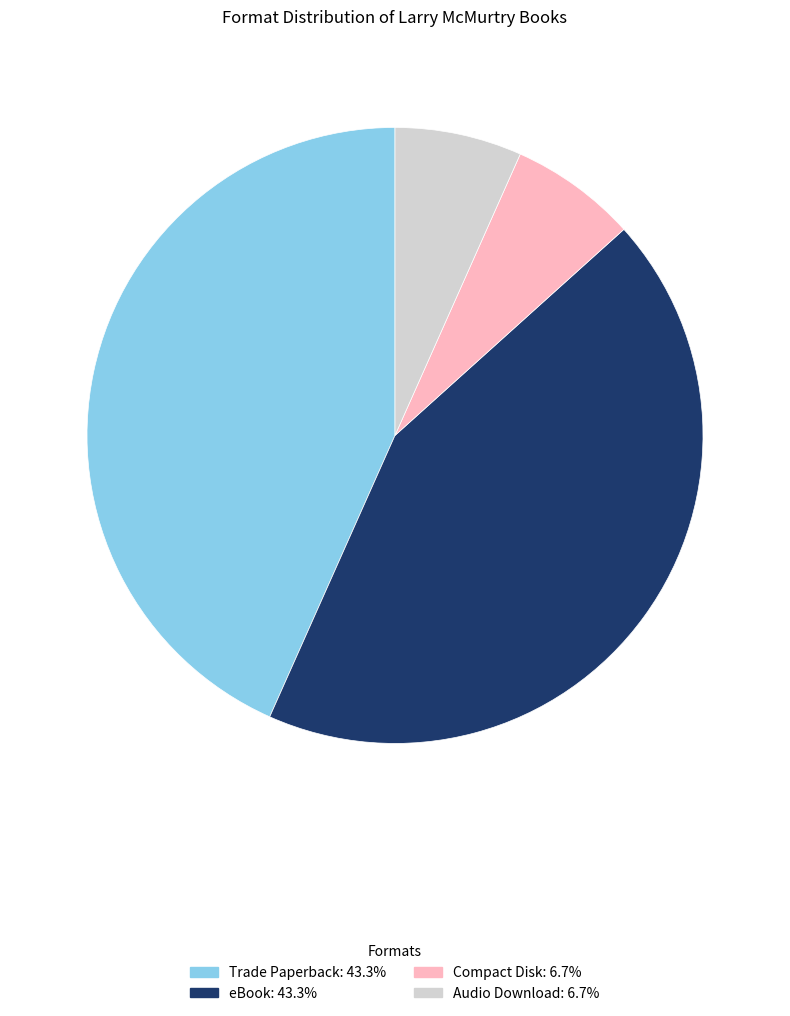

Is there any slice that represents more than half of the pie?

No